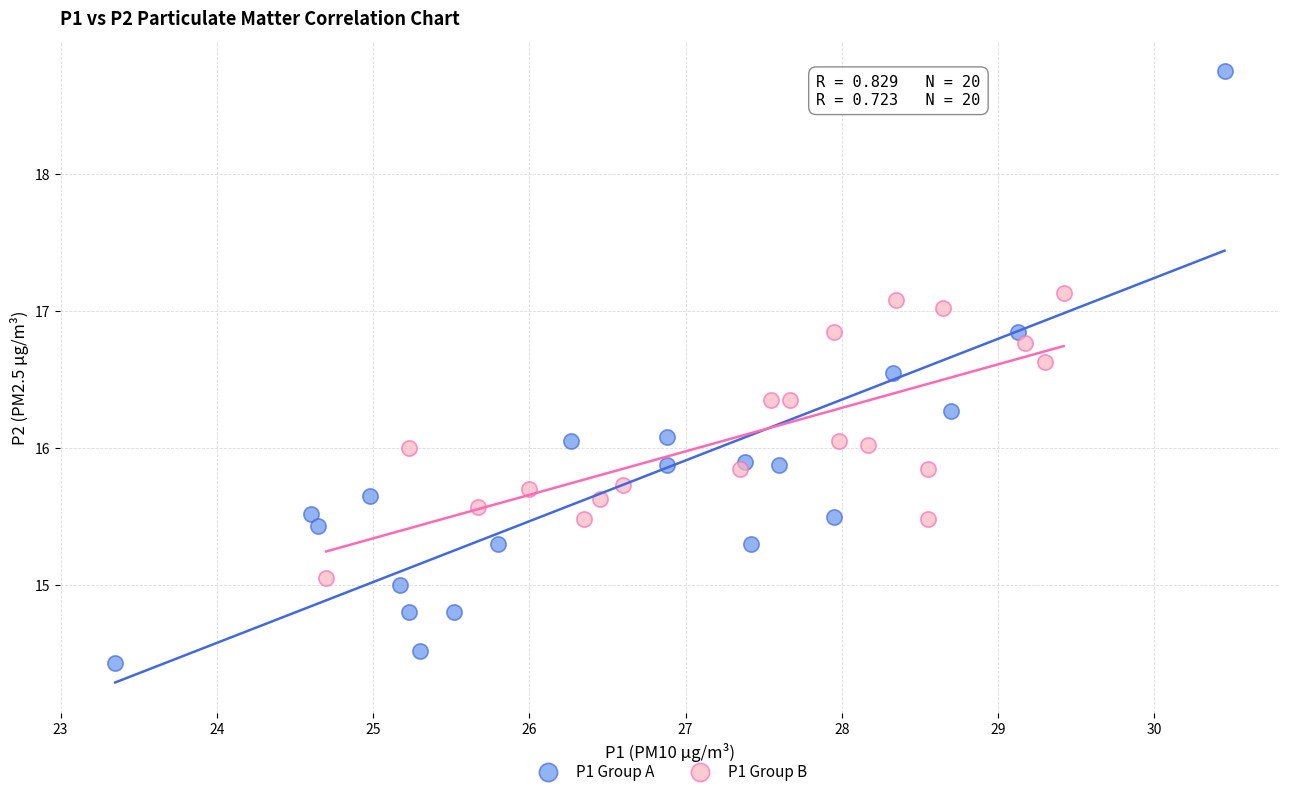

Which series contains the lowest Y value?

P1 Group A